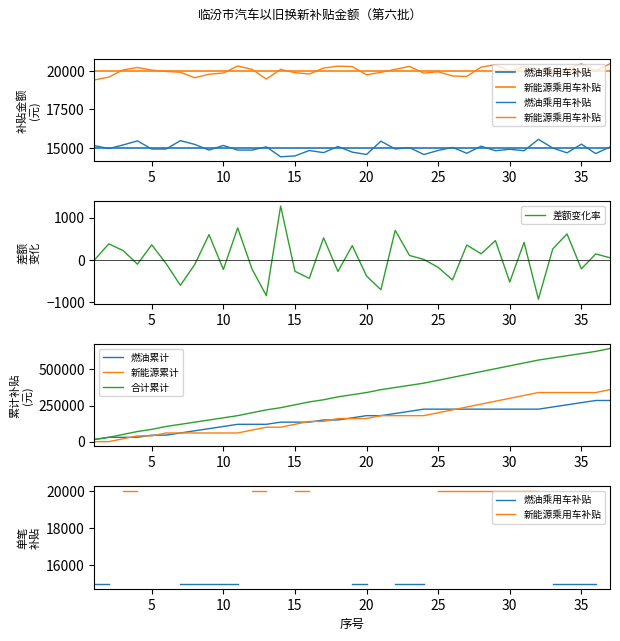

How many distinct data groups are displayed?

6